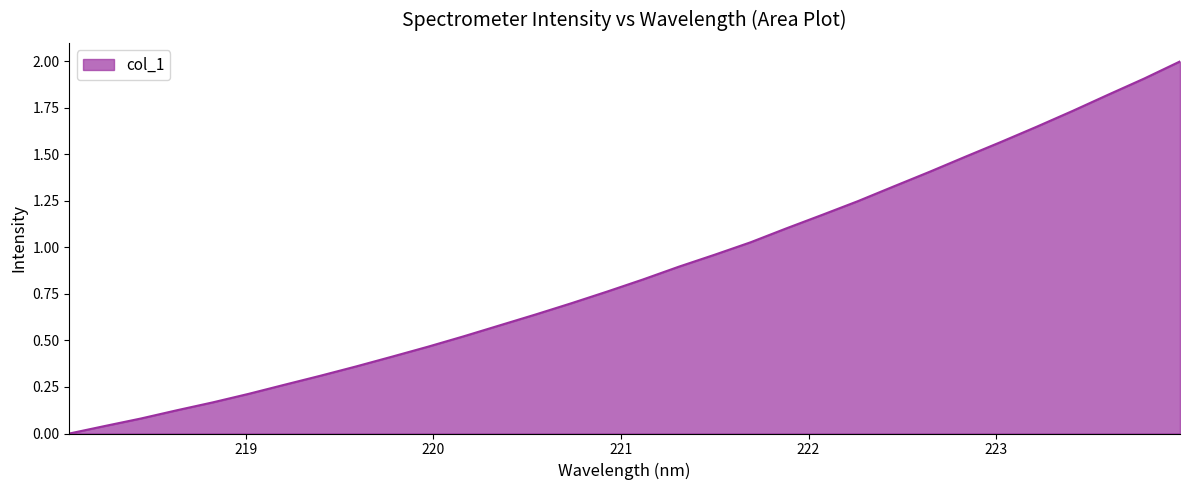

What is the difference between the maximum and minimum values?

2.0